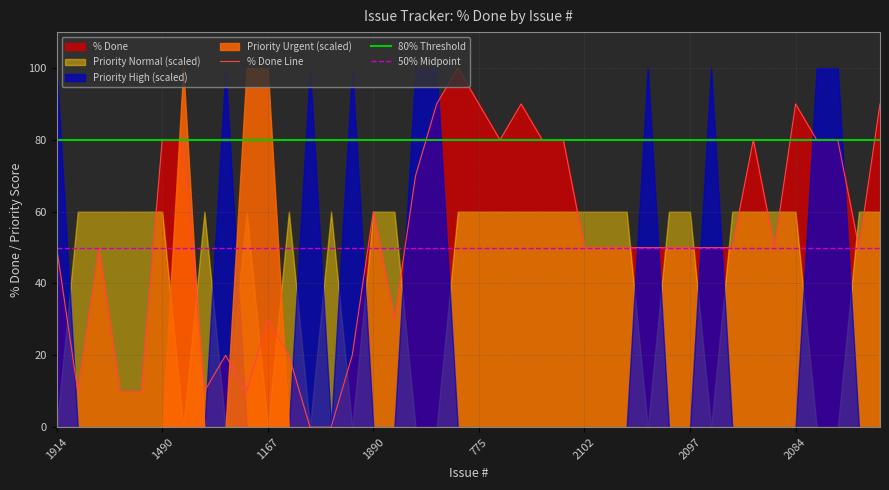

Is it true that % Done Line equals 20 at 1490?

False